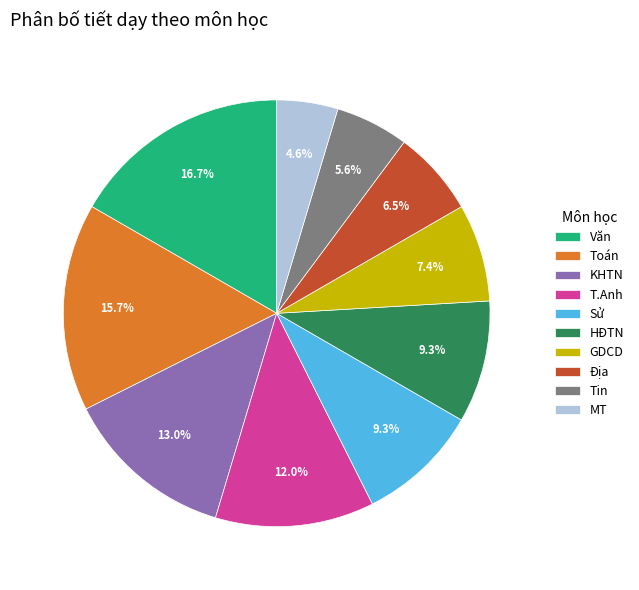

What is the total percentage of T.Anh and KHTN?

25.0%